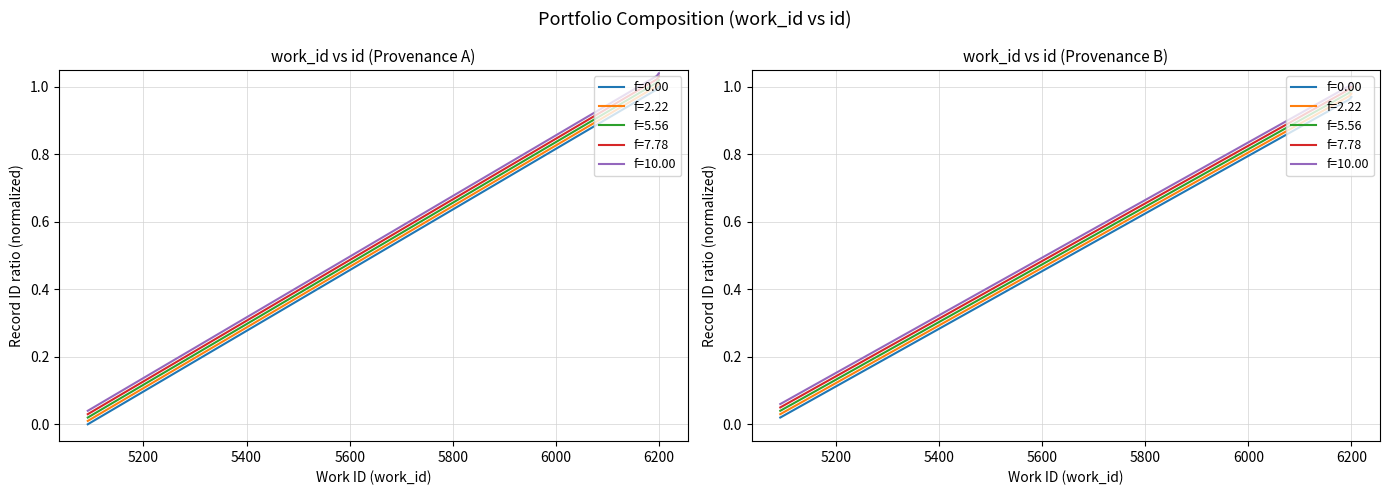

At which category does the chart reach its peak across all series?

6200